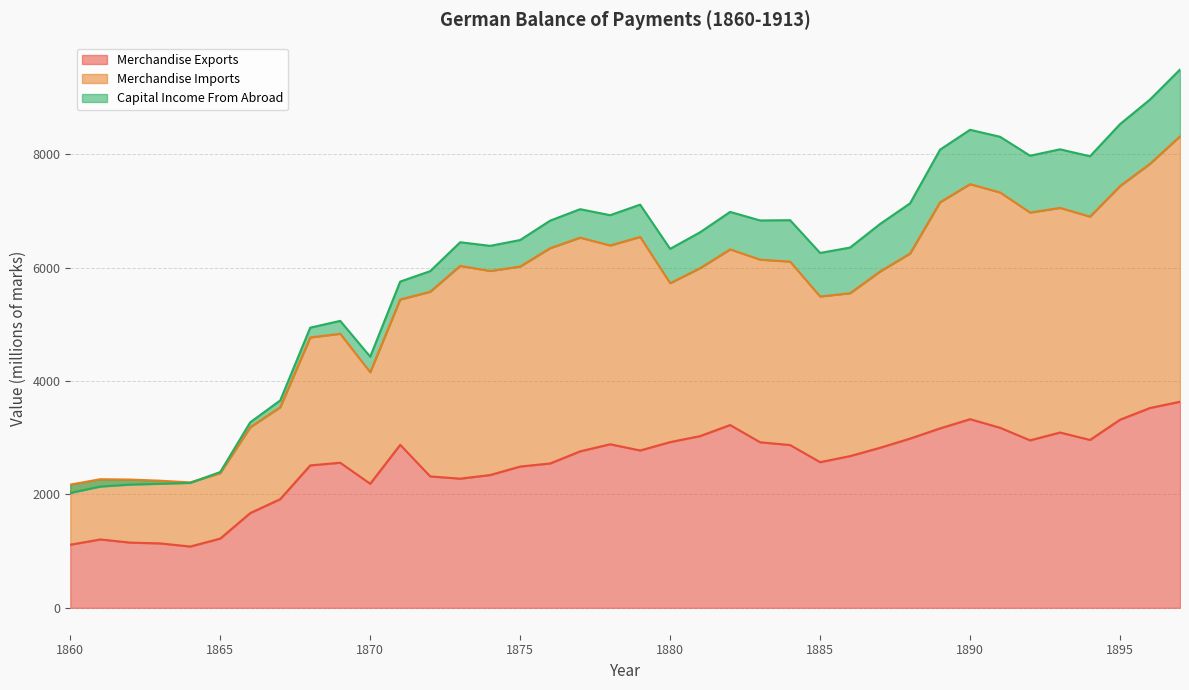

Between 1868 and 1871, which is larger?

1871